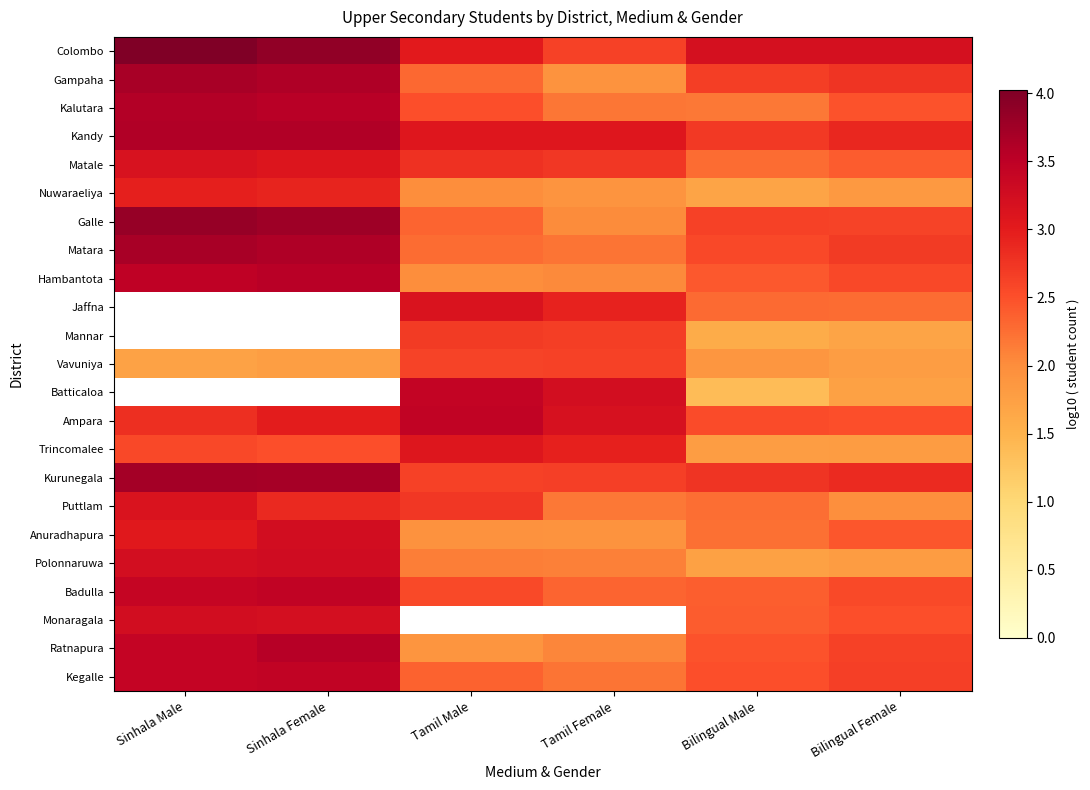

List the series in order of their peak value, highest first.

Colombo, Galle, Gampaha, Matara, Kandy, Kalutara, Hambantota, Jaffna, Mannar, Batticaloa, Kurunegala, Ratnapura, Badulla, Ampara, Kegalle, Polonnaruwa, Anuradhapura, Monaragala, Matale, Puttlam, Trincomalee, Nuwaraeliya, Vavuniya